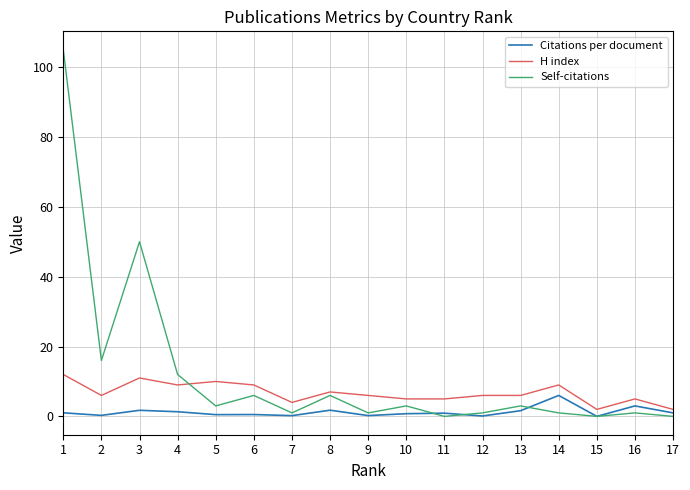

True or false: H index has more than 0 points higher than both neighbors.

True